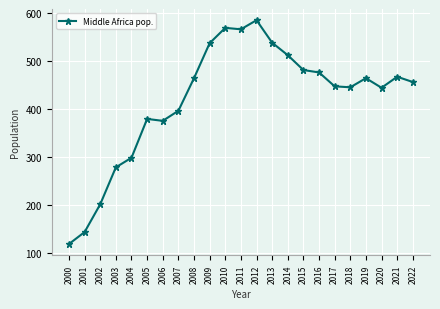

What is the difference between the values at 2012 and 2020?

141